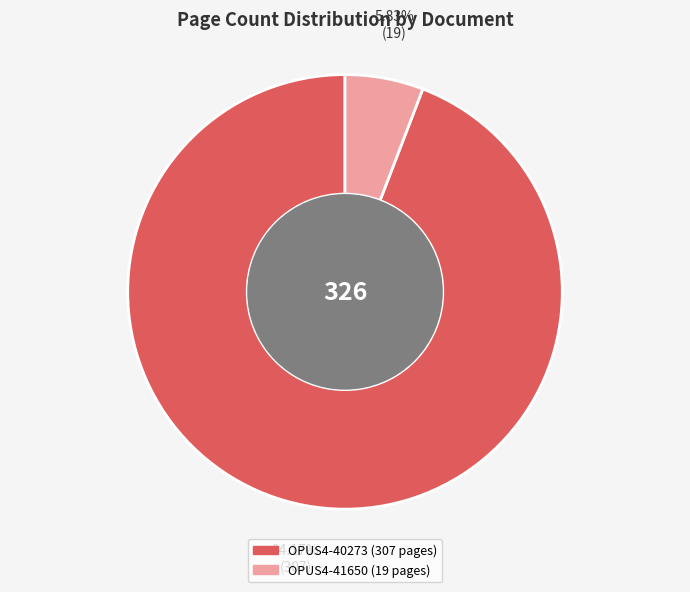

Do OPUS4-40273 and OPUS4-41650 together represent more than half of the pie?

Yes